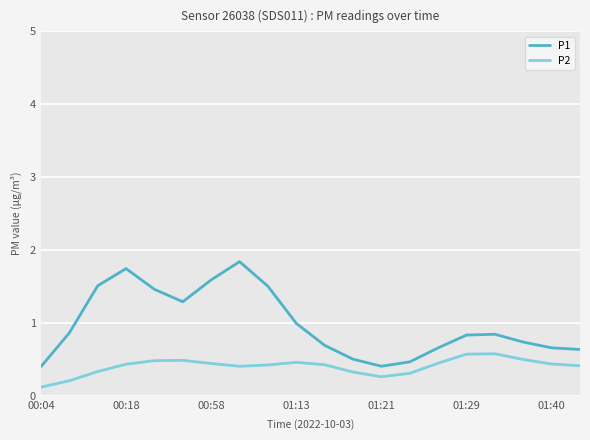

In P1, how many points are lower than both neighbors (excluding endpoints)?

2